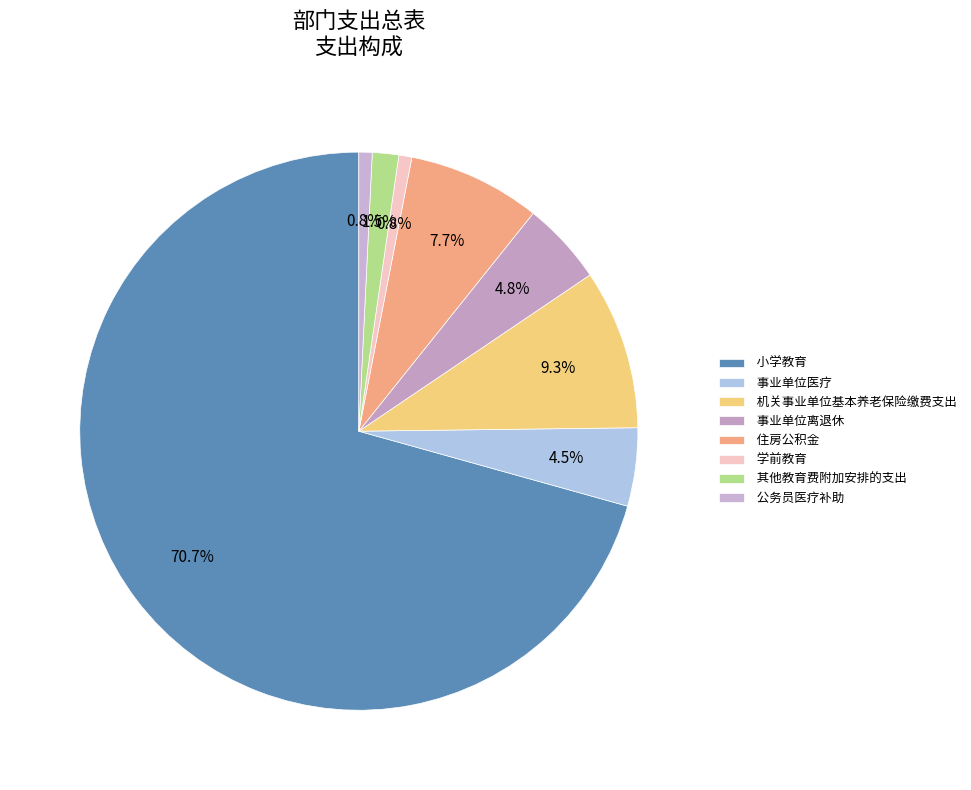

How many slices are in this pie chart?

8